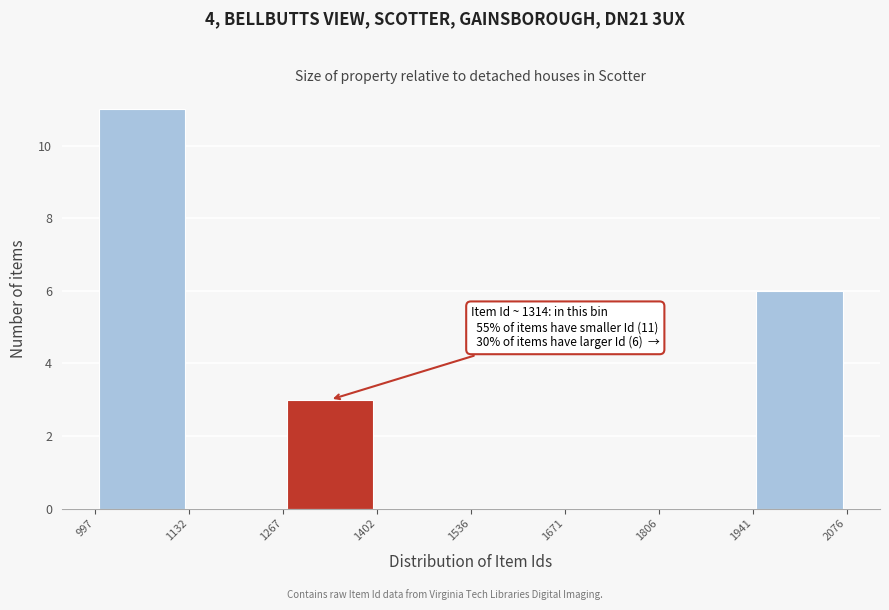

Which range on the x-axis has the tallest bar?

997 to 1132